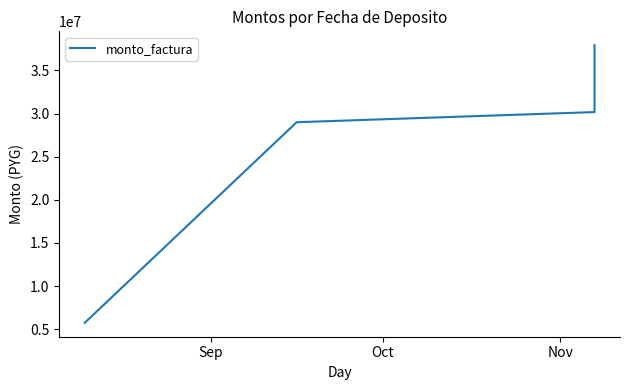

Reading right to left, list all the values displayed in this chart.

37925000	30175000	29000000	5745400